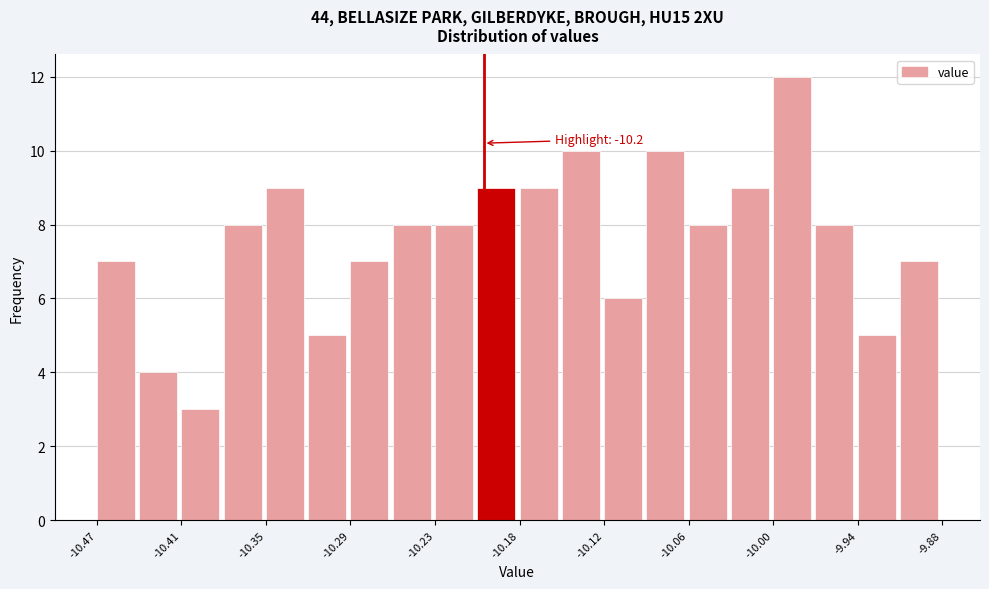

Read against the x-axis, roughly where is the centre of the tallest bar?

-9.98